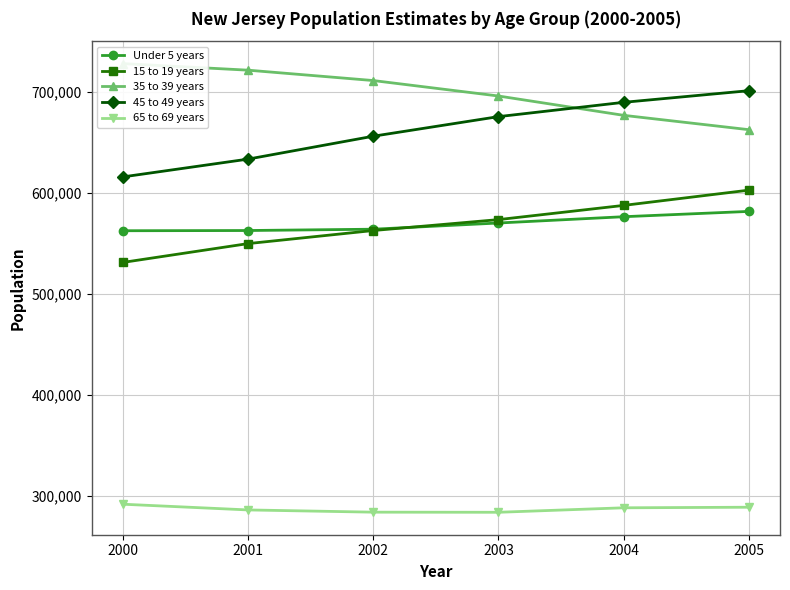

Where does the 65 to 69 years series first go above 287971?

2000